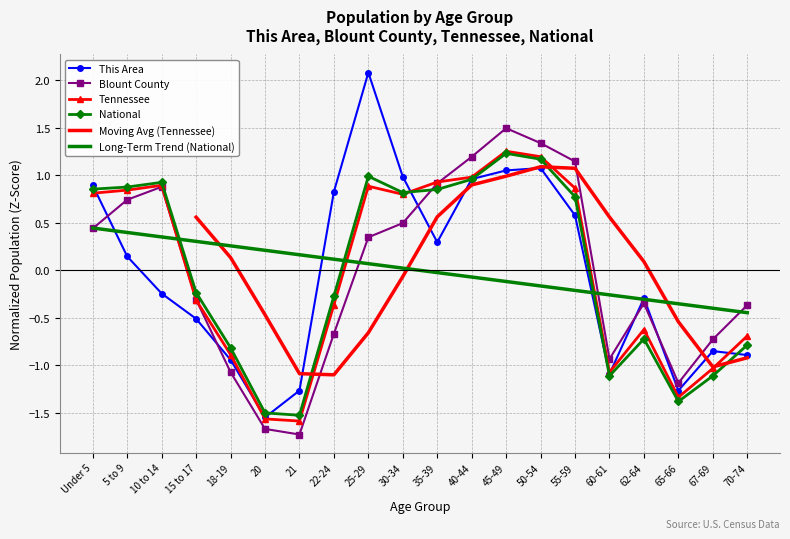

Is it true that Blount County equals -0.6 at 70-74?

False